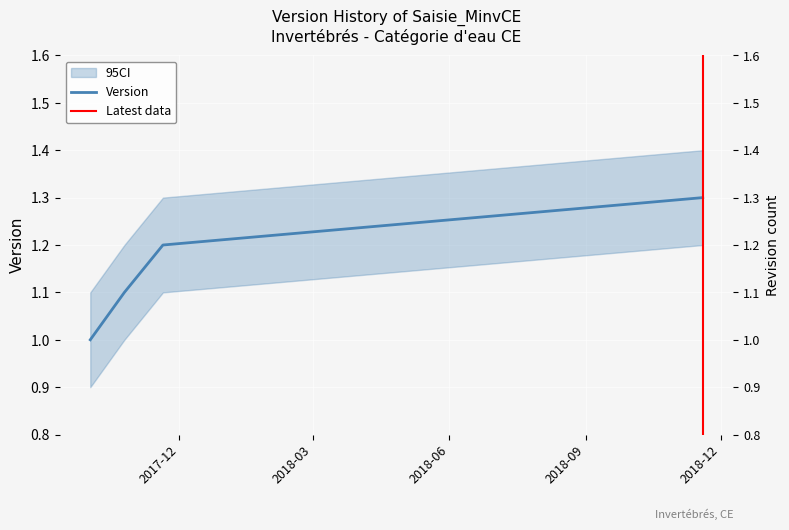

Reading left to right, transcribe all the data shown in this chart.

1.0	1.1	1.2	1.3